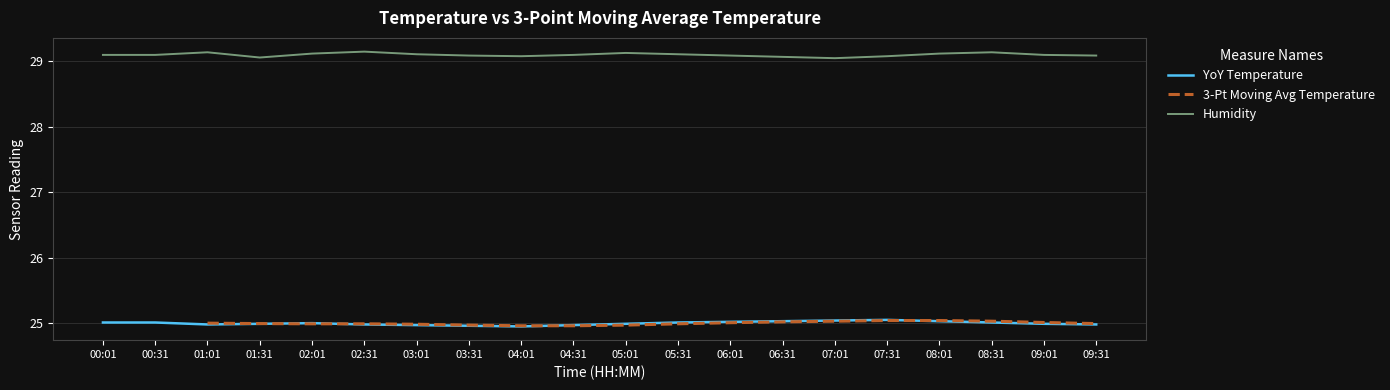

True or false: humidity and temperature cross at least once.

False